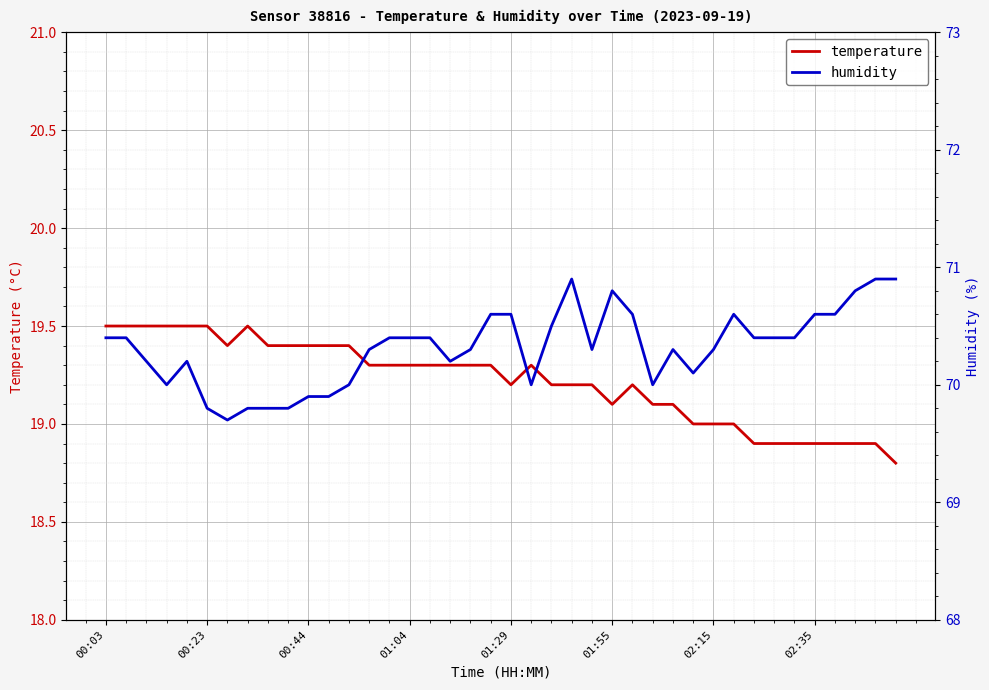

What is the maximum value for temperature?

19.5